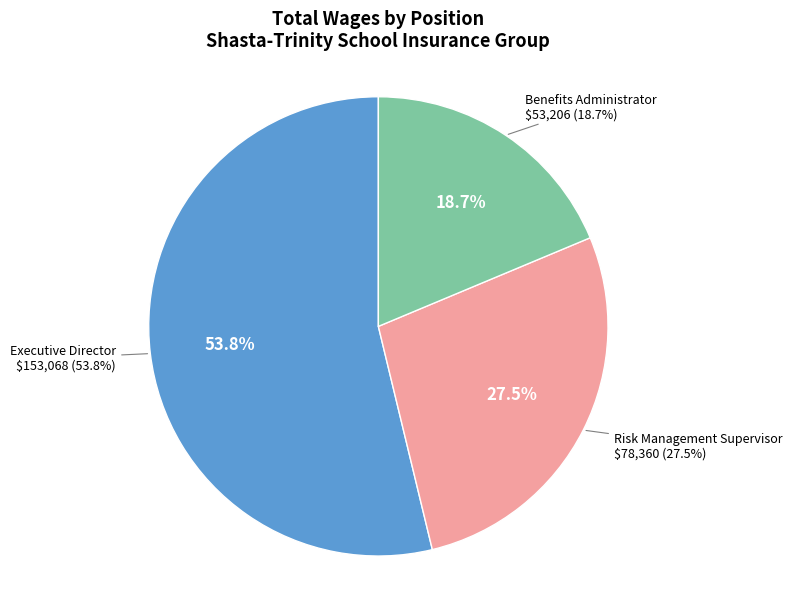

What is the ratio of the value at Risk Management Supervisor to the value at Benefits Administrator?

1.5